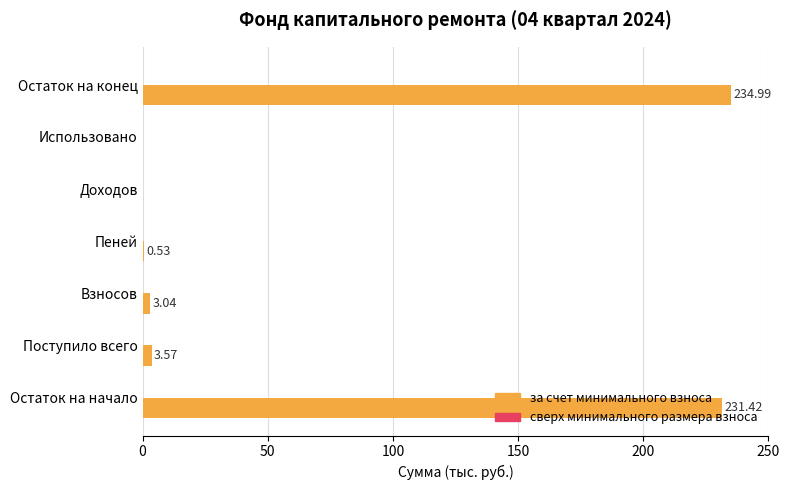

Where is the data nearest to the value 117?

Поступило всего